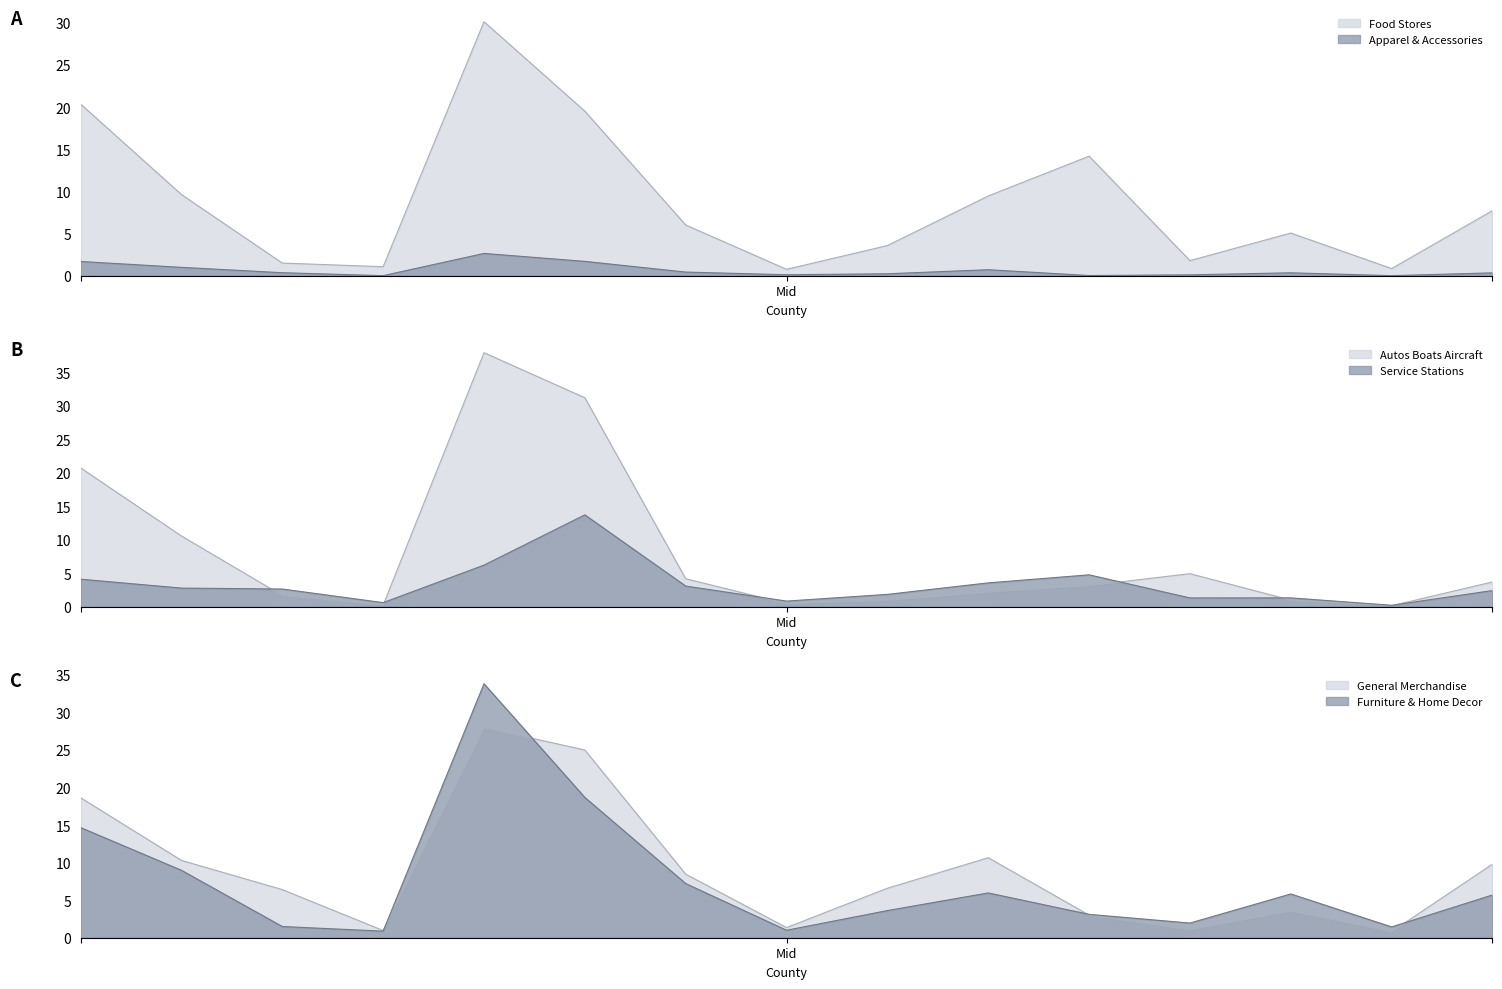

Reading right to left, extract all data points from this chart.

Apparel & Accessories: 0.3	0.0	0.3	0.1	0.0	0.7	0.2	0.1	0.4	1.7	2.6	0.0	0.3	1.0	1.7
Food Stores: 7.7	0.8	5.1	1.8	14.2	9.5	3.6	0.8	6.0	19.5	30.1	1.1	1.5	9.6	20.3
Autos Boats Aircraft: 3.7	0.1	1.0	4.9	3.1	2.2	0.9	0.5	4.2	31.2	37.9	0.2	1.7	10.5	20.7
Service Stations: 2.4	0.2	1.3	1.3	4.8	3.6	1.8	0.8	3.1	13.7	6.2	0.6	2.6	2.8	4.1
General Merchandise: 9.8	0.8	3.6	1.1	3.0	10.7	6.6	1.4	8.5	25.0	28.0	1.0	6.4	10.3	18.6
Furniture & Home Decor: 5.7	1.4	5.8	2.0	3.1	6.0	3.6	1.0	7.2	18.7	33.8	0.9	1.5	9.0	14.7